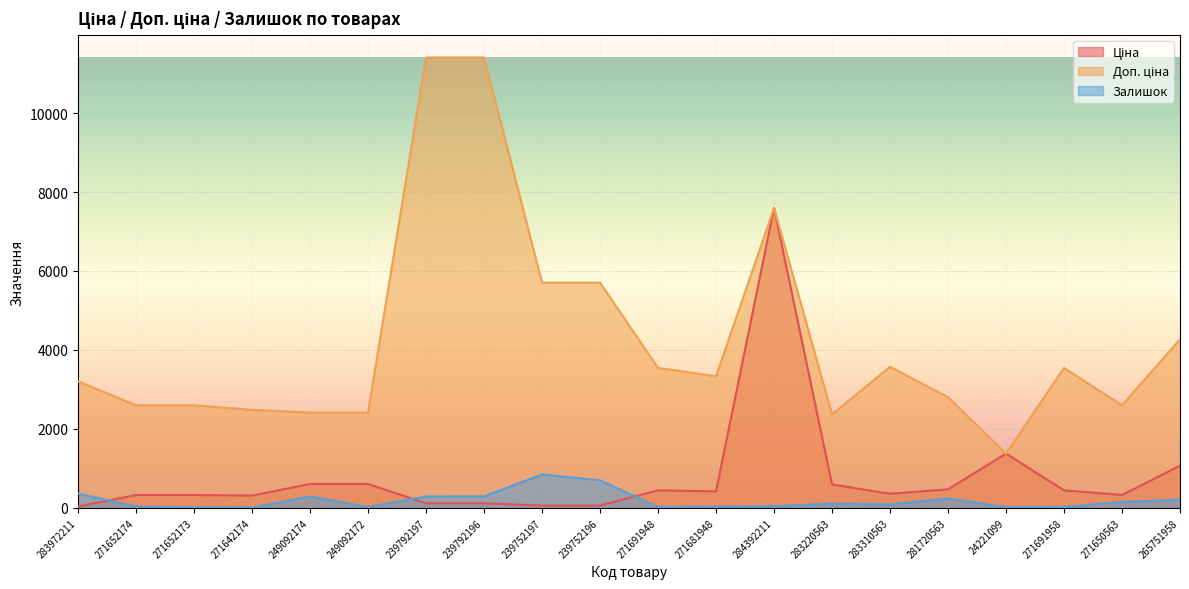

At which label does Доп. ціна reach its peak?

239792197